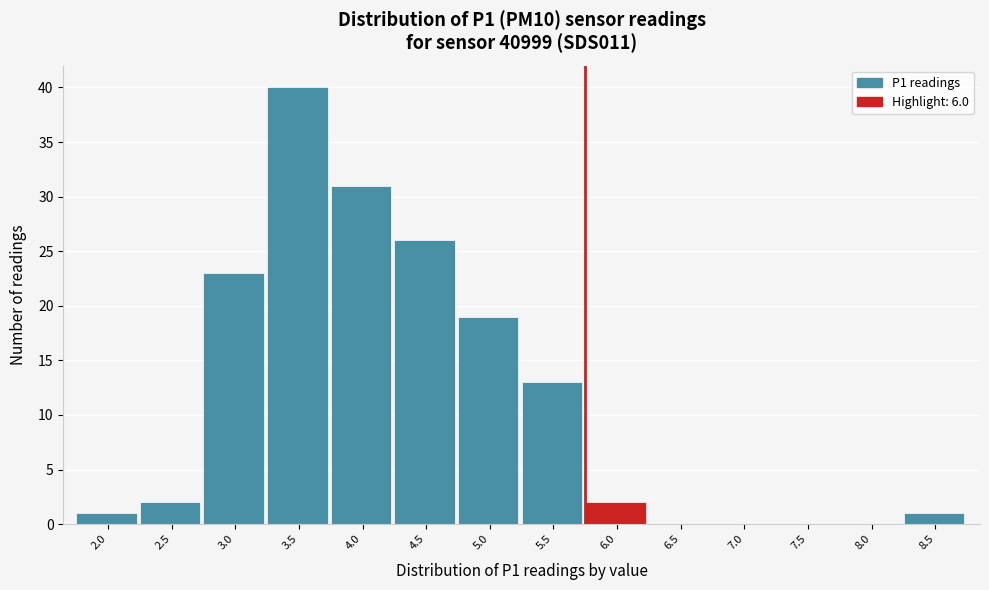

Reading left to right, what are all the values shown in this chart?

2.0=1	2.5=2	3.0=23	3.5=40	4.0=31	4.5=26	5.0=19	5.5=13	6.0=2	6.5=0	7.0=0	7.5=0	8.0=0	8.5=1